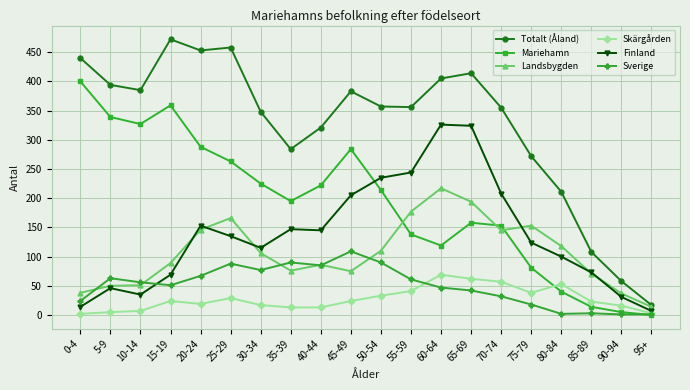

True or false: Skärgården has more than 0 interior local peaks.

True